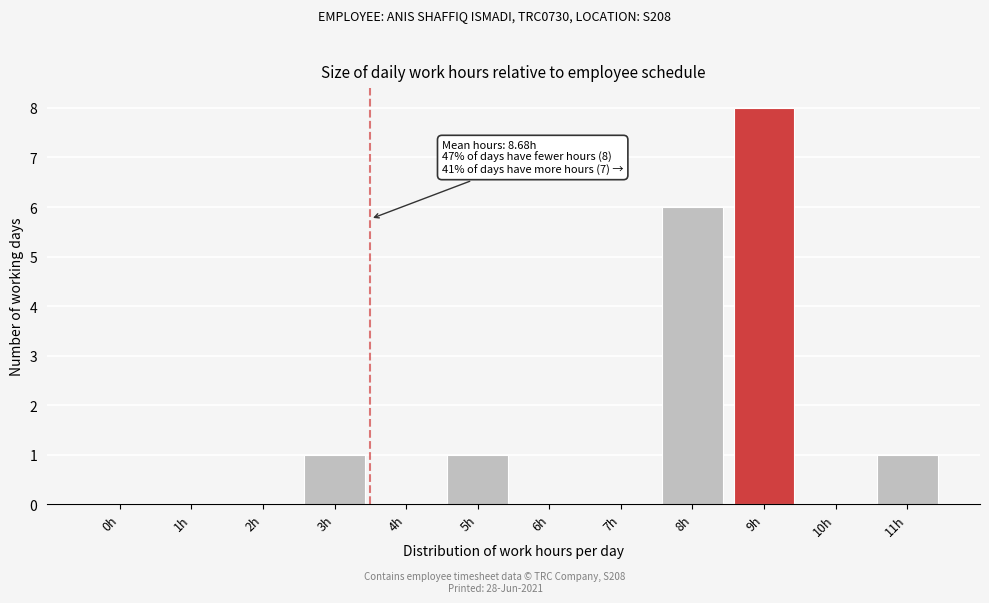

Reading left to right, what are all the values shown in this chart?

0h=0	1h=0	2h=0	3h=1	4h=0	5h=1	6h=0	7h=0	8h=6	9h=8	10h=0	11h=1